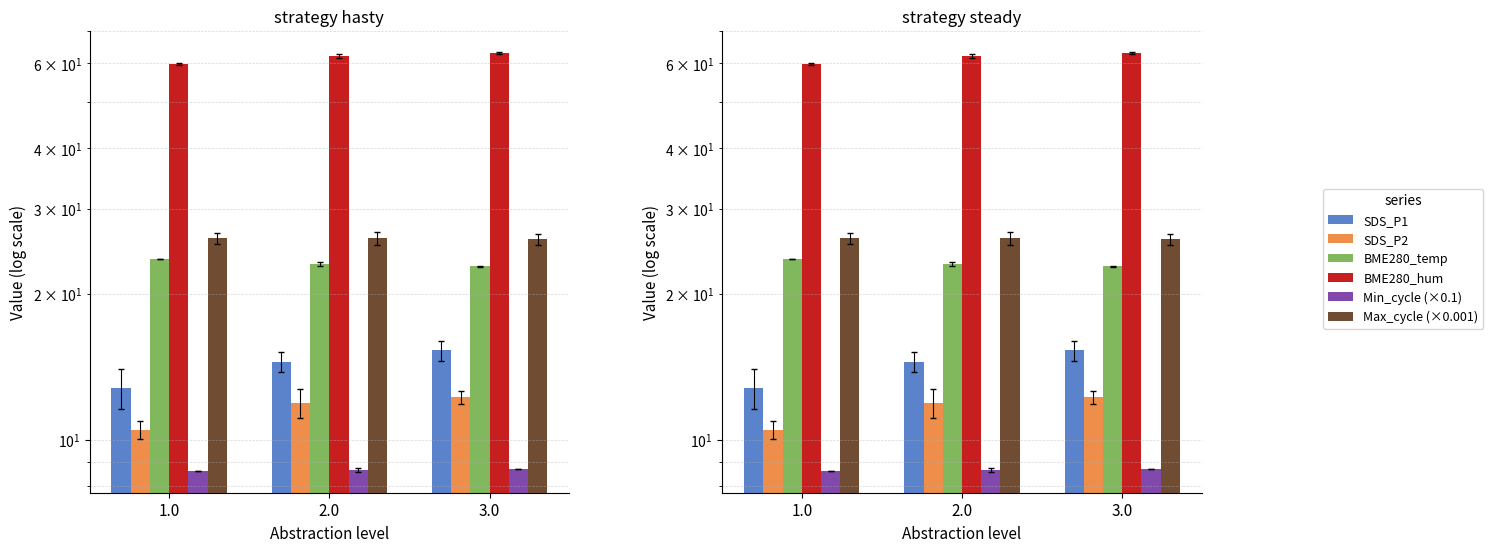

At how many categories does at least one series exceed 21?

3